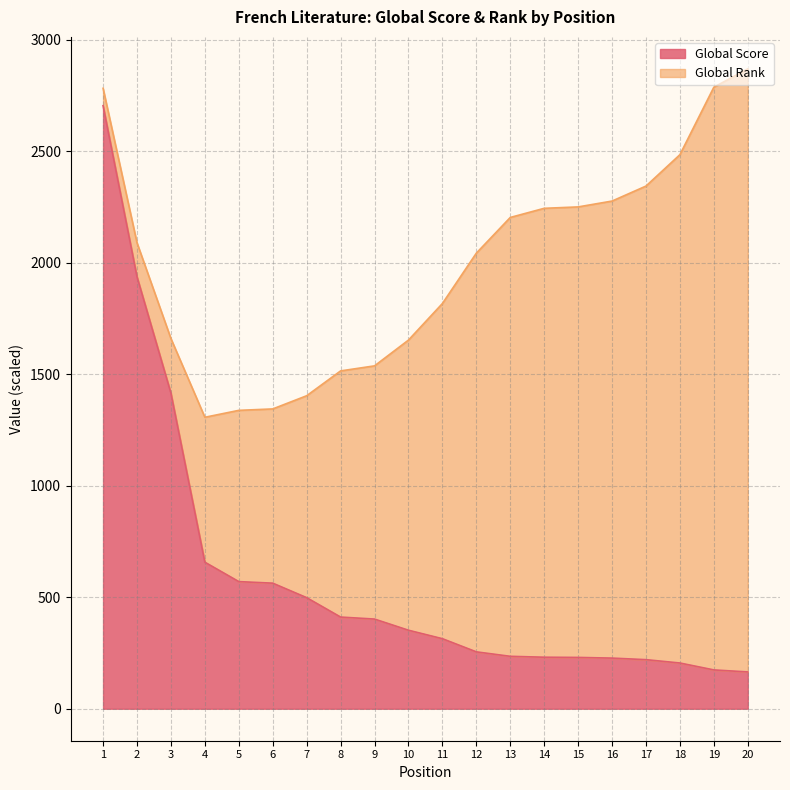

How many categories are shown in the chart?

20